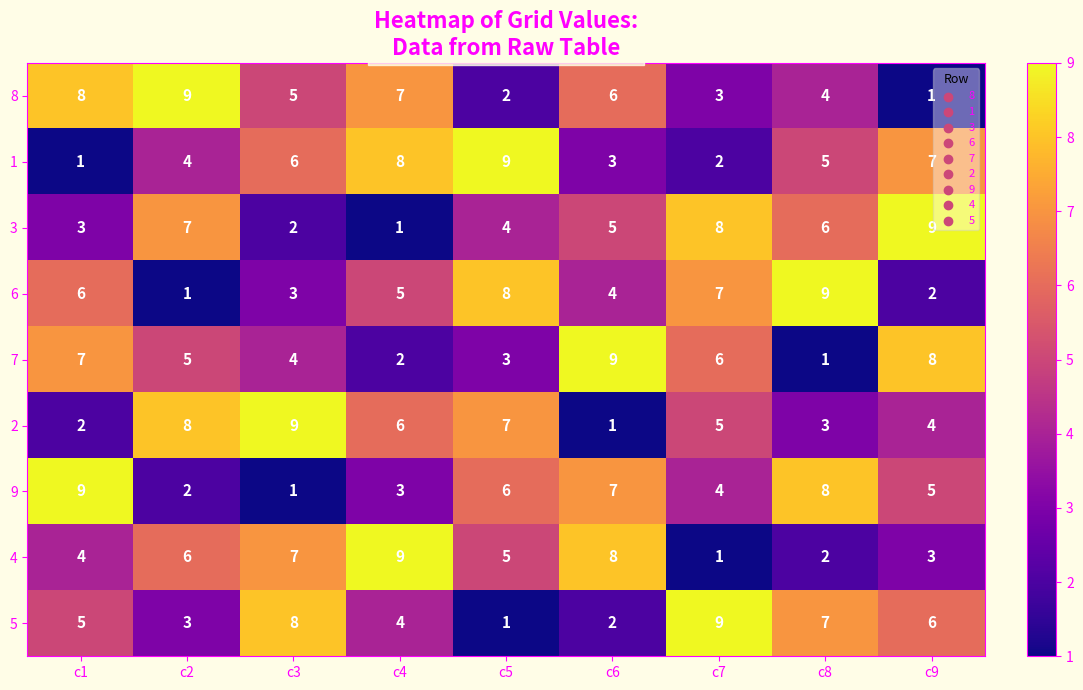

Rank the categories by 7 value from highest to lowest.

c6, c9, c1, c7, c2, c3, c5, c4, c8